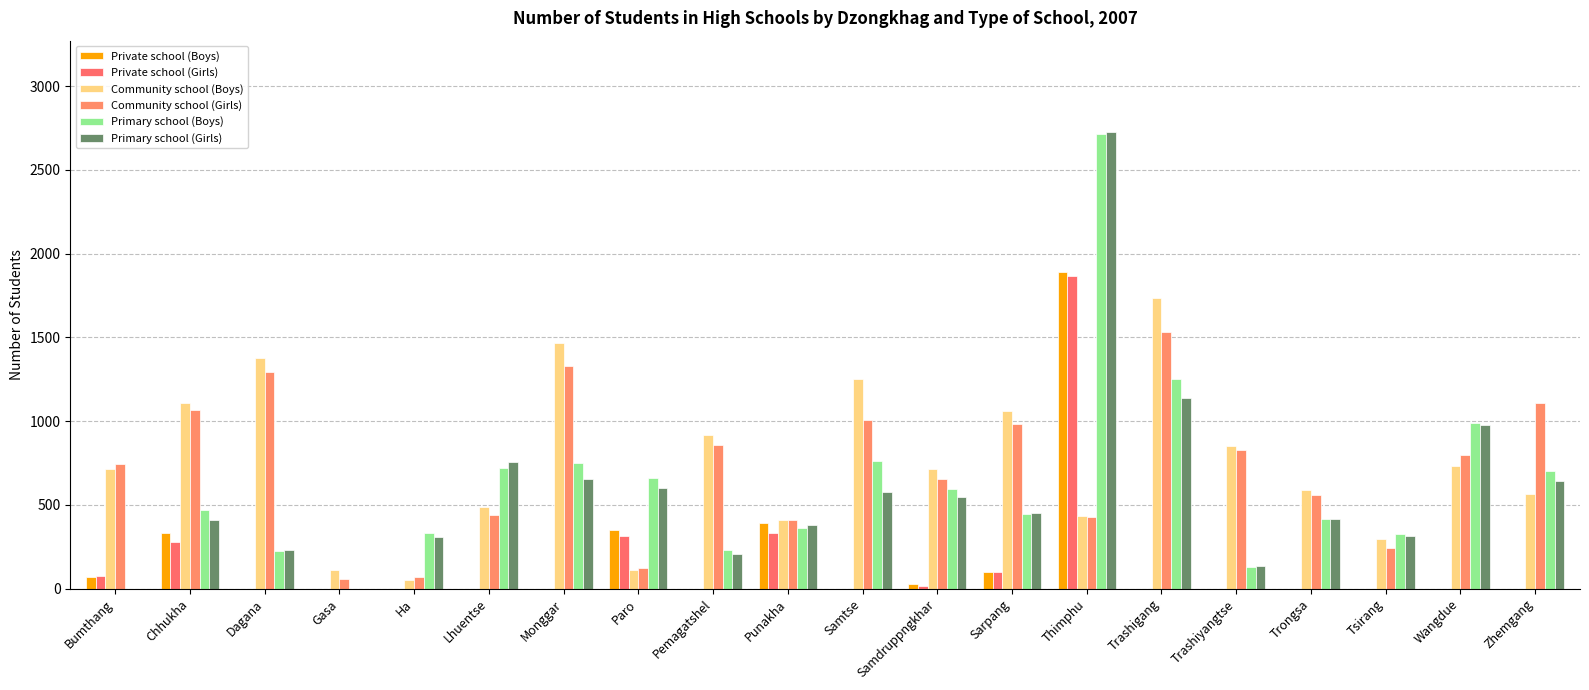

Read the Private school (Girls) value at Sarpang, to the nearest 50.

100